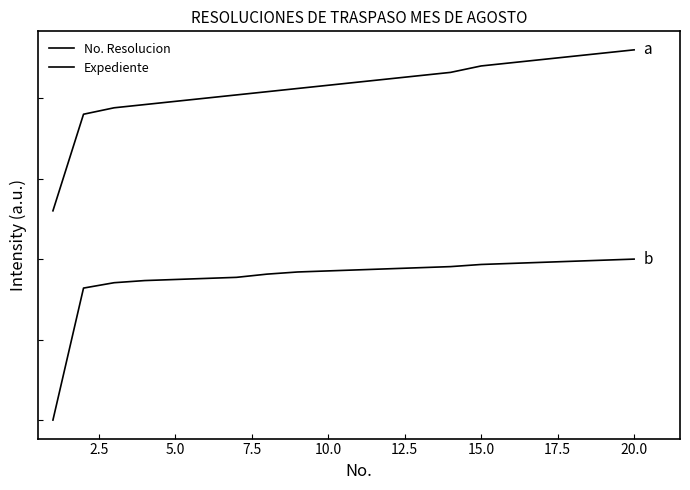

Does the chart have visible grid lines?

No